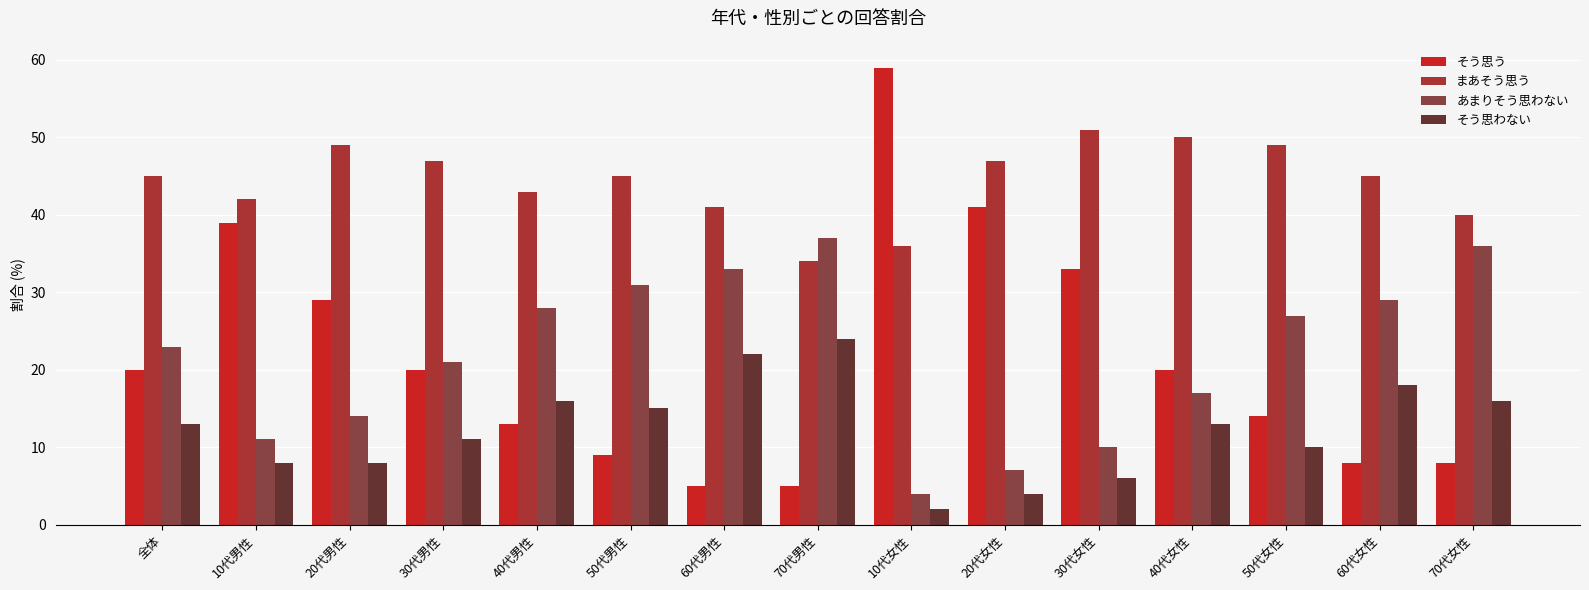

At how many categories does at least one series exceed 19?

15